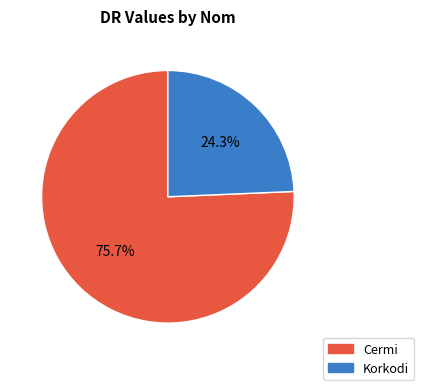

Rank the categories by value from highest to lowest.

Cermi, Korkodi